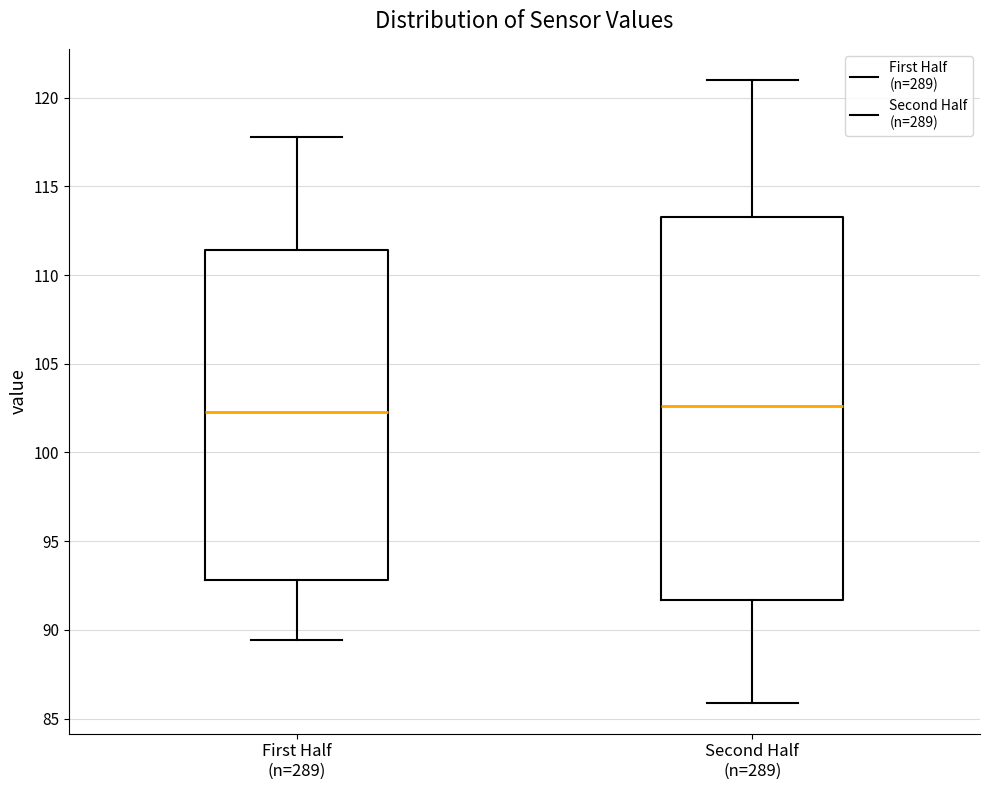

Where does the upper whisker of the box for Second Half (n=289) end on the y-axis? The values are not printed on the chart, so give them approximately, as read against the axis.

121.0